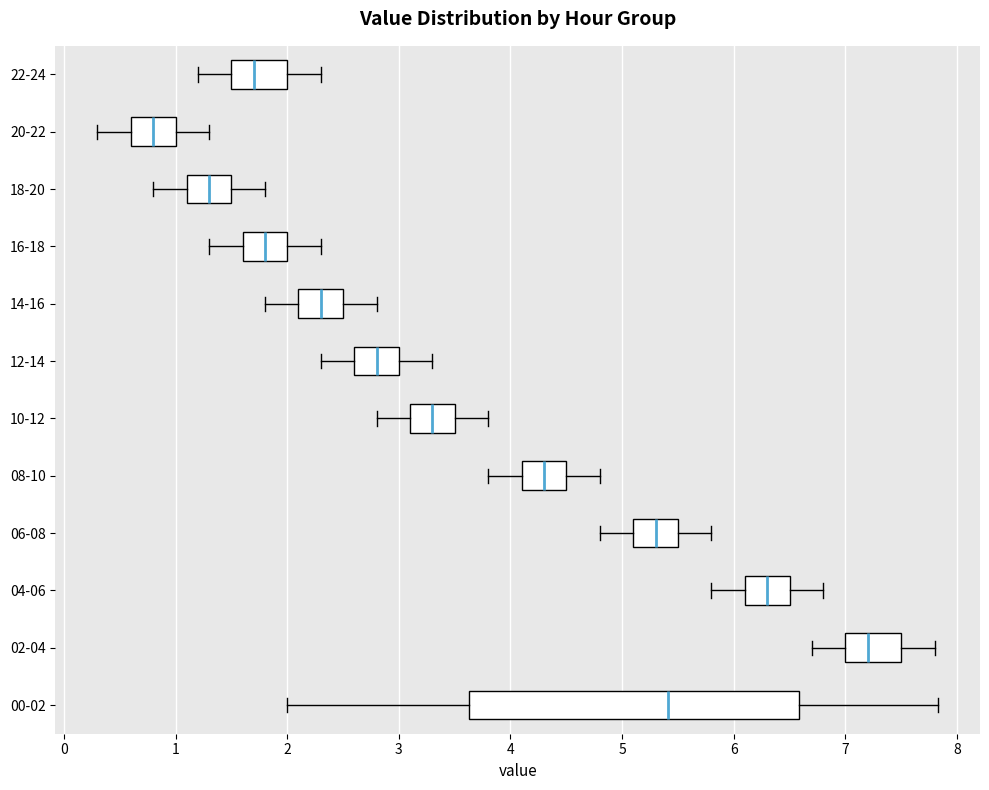

Where does the right whisker of the box for 08-10 end on the x-axis? The values are not printed on the chart, so give them approximately, as read against the axis.

4.8